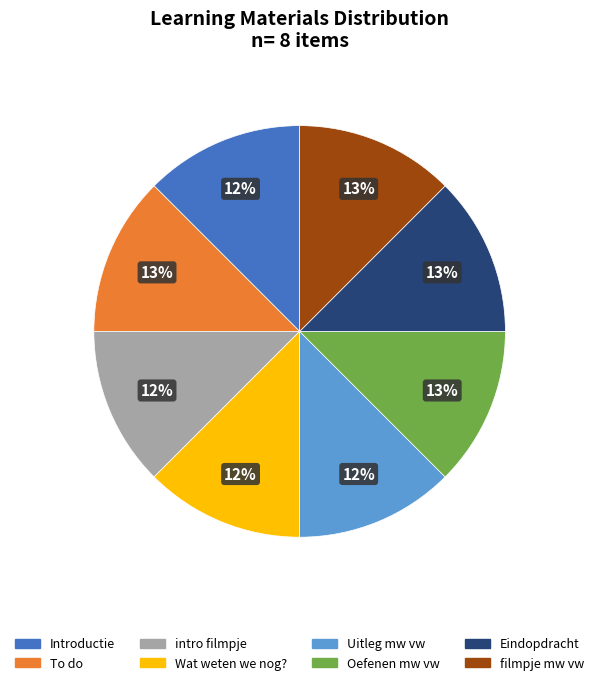

Does any single category account for the majority?

No